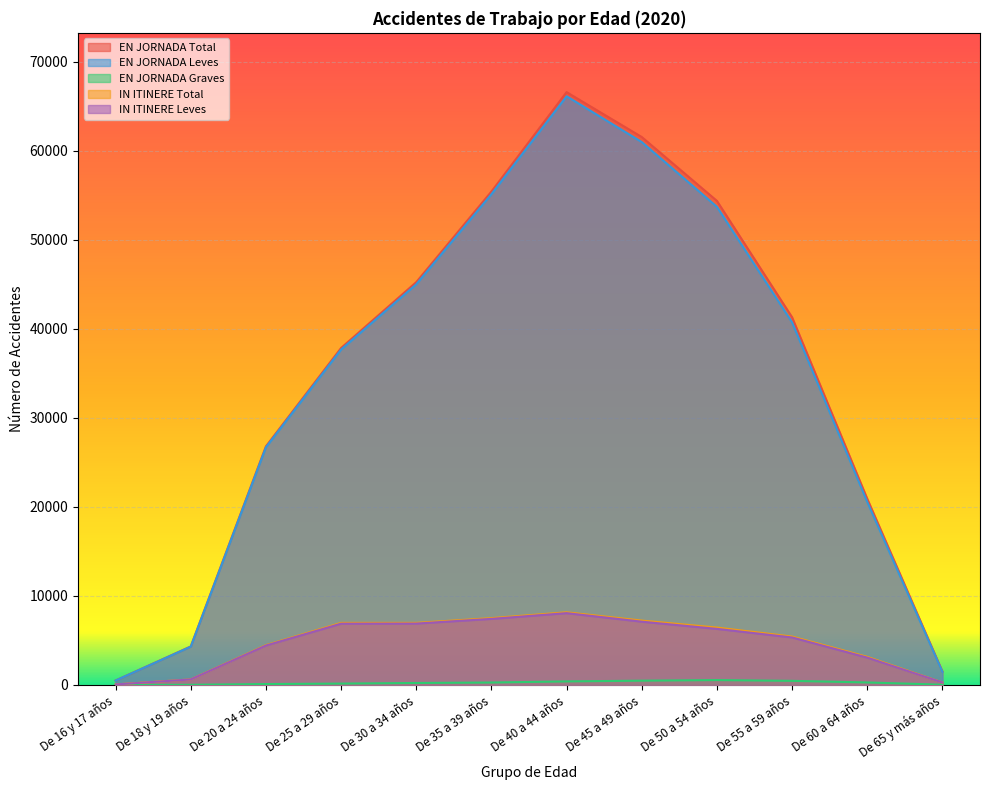

True or false: EN JORNADA Total and EN JORNADA Leves intersect in this chart.

False